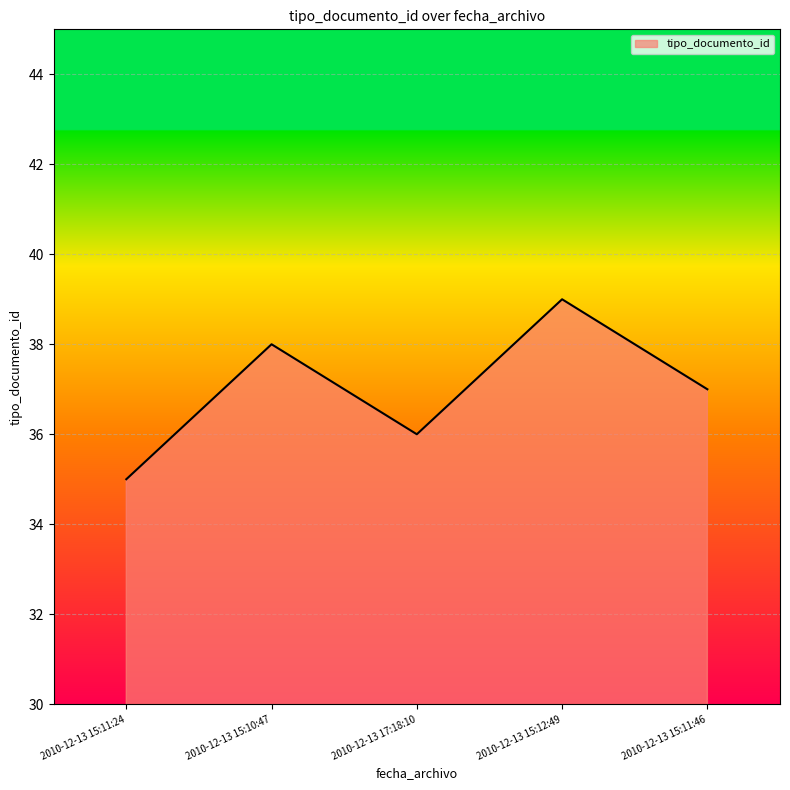

Which category has the highest value across all series?

2010-12-13 15:12:49